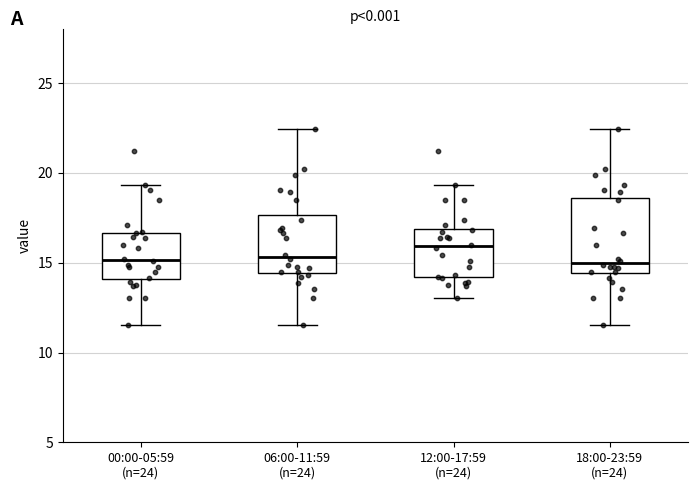

Reading left to right, read every box against the y-axis: the position of its median line, the range the box covers, and the ends of its whiskers. The values are not printed on the chart, so give them approximately, as read against the axis.

00:00-05:59 (n=24): median 15.0, box 14.0 to 16.5, whiskers 11.5 to 19.5
06:00-11:59 (n=24): median 15.5, box 14.5 to 17.5, whiskers 11.5 to 22.5
12:00-17:59 (n=24): median 16.0, box 14.0 to 17.0, whiskers 13.0 to 19.5
18:00-23:59 (n=24): median 15.0, box 14.5 to 18.5, whiskers 11.5 to 22.5